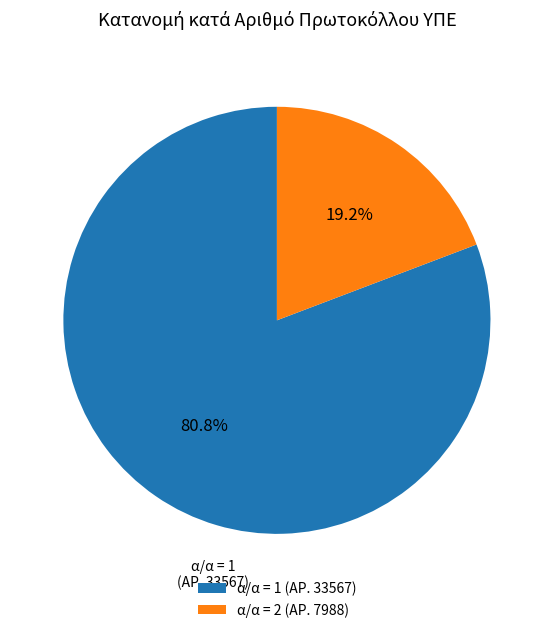

Does any single category account for the majority?

Yes